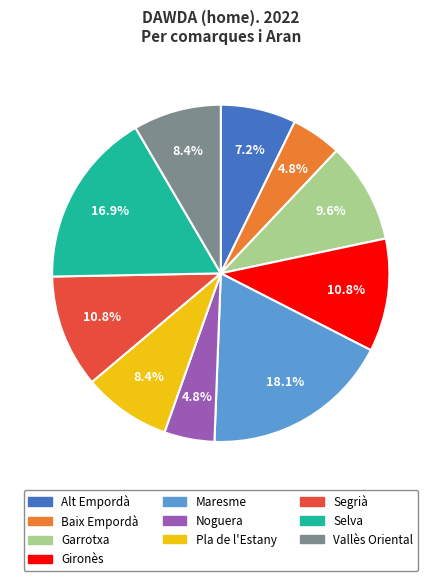

Is it true that Gironès is 11% of the pie?

True